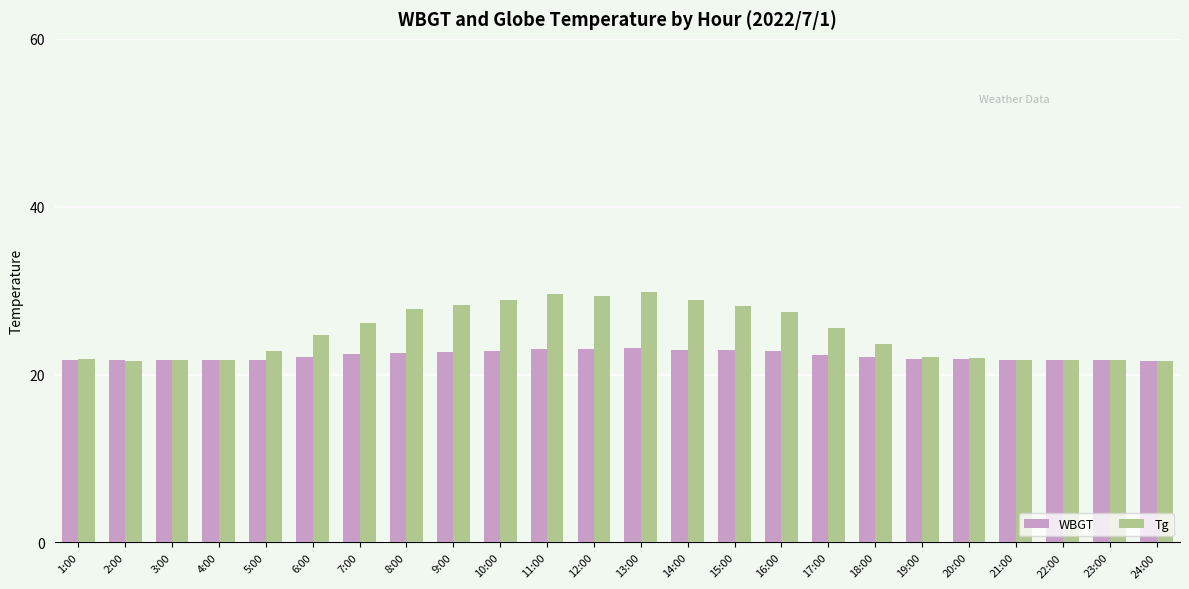

What is the sum of the WBGT values at 19:00 and 16:00?

44.7